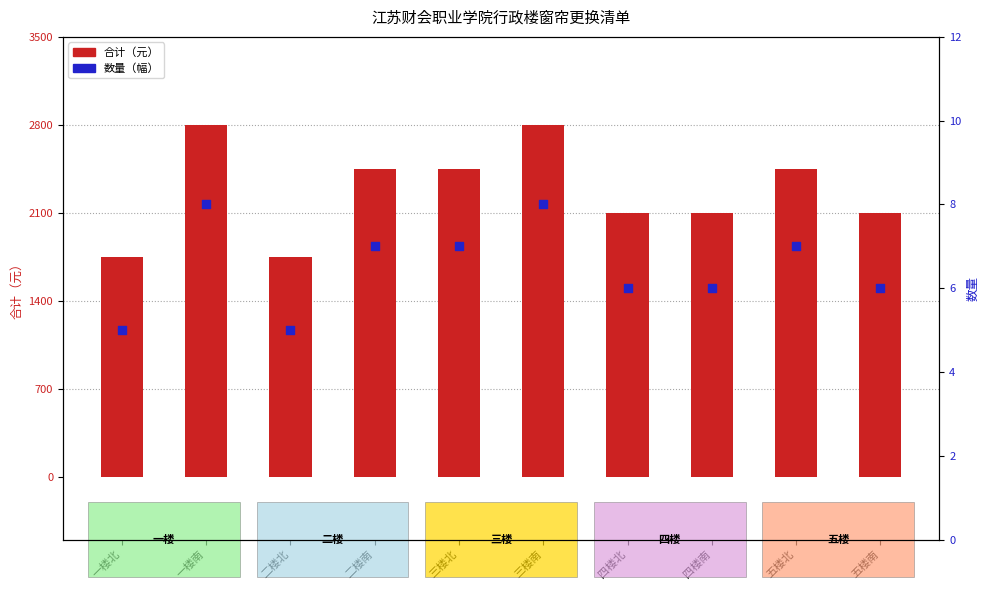

At how many categories does at least one series exceed 2556?

2